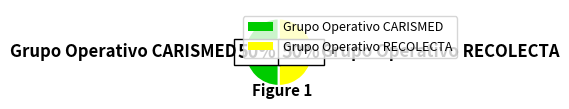

To the nearest percent, what percentage of the pie is Grupo Operativo RECOLECTA?

50%